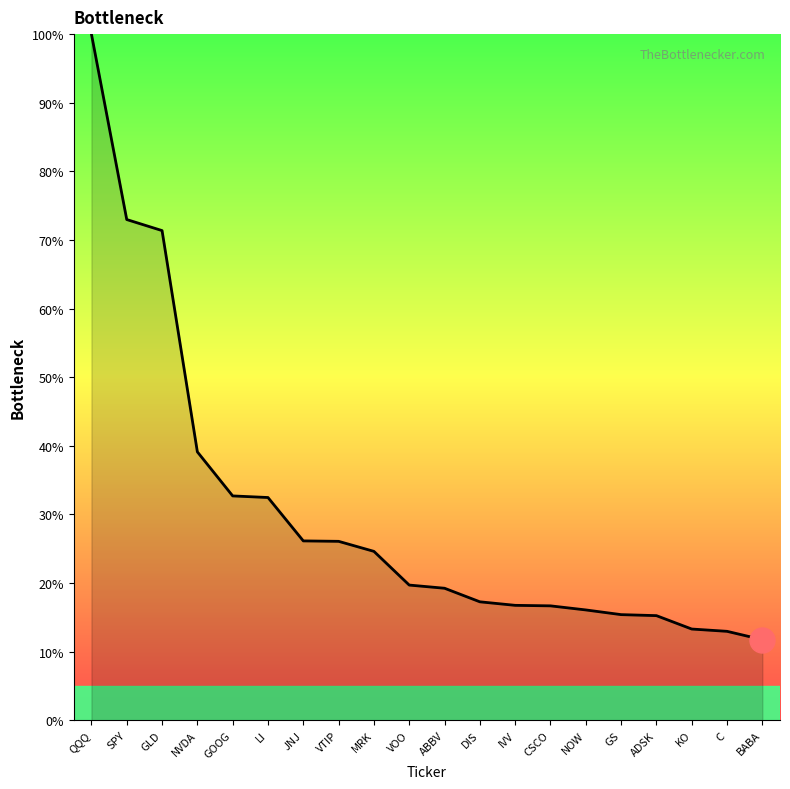

How many distinct data groups are displayed?

1